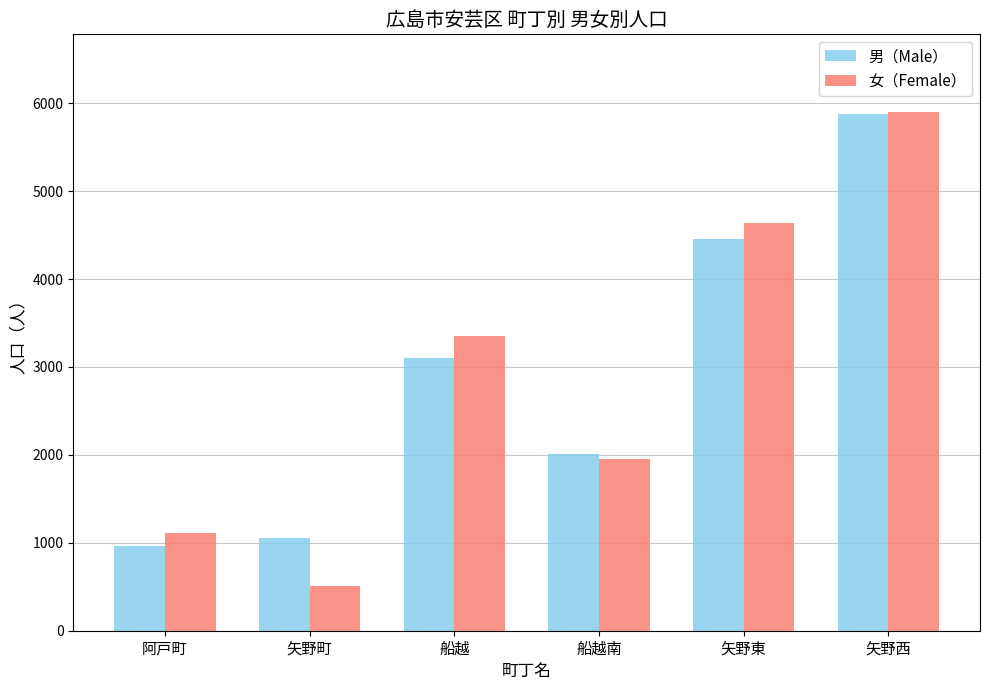

Is the value of 男（Male） at 矢野町 greater than the value of 女（Female） at 矢野町?

Yes